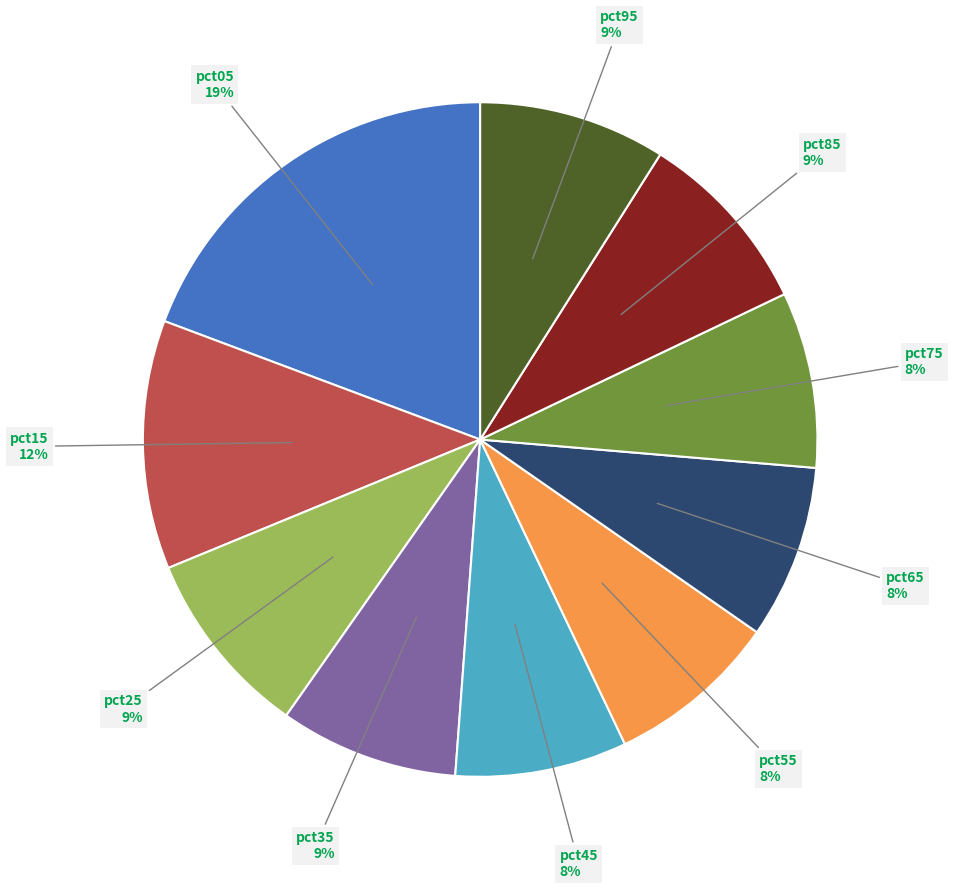

Is there any slice that represents more than half of the pie?

No